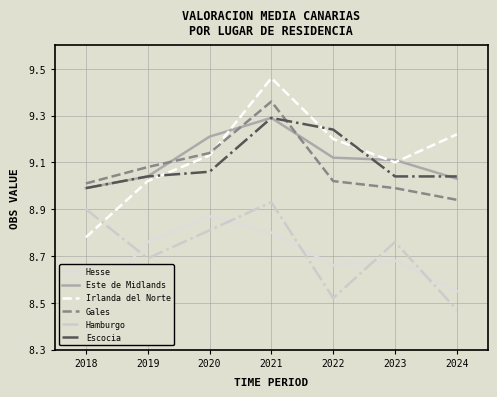

Which category has the highest value across all series?

2021